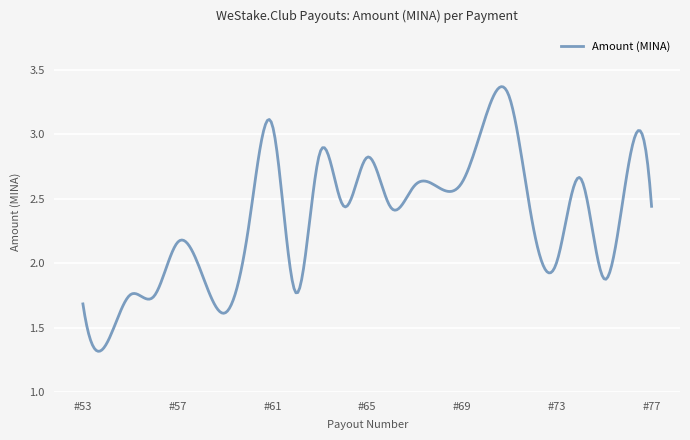

At which label is the value closest to 2?

#73